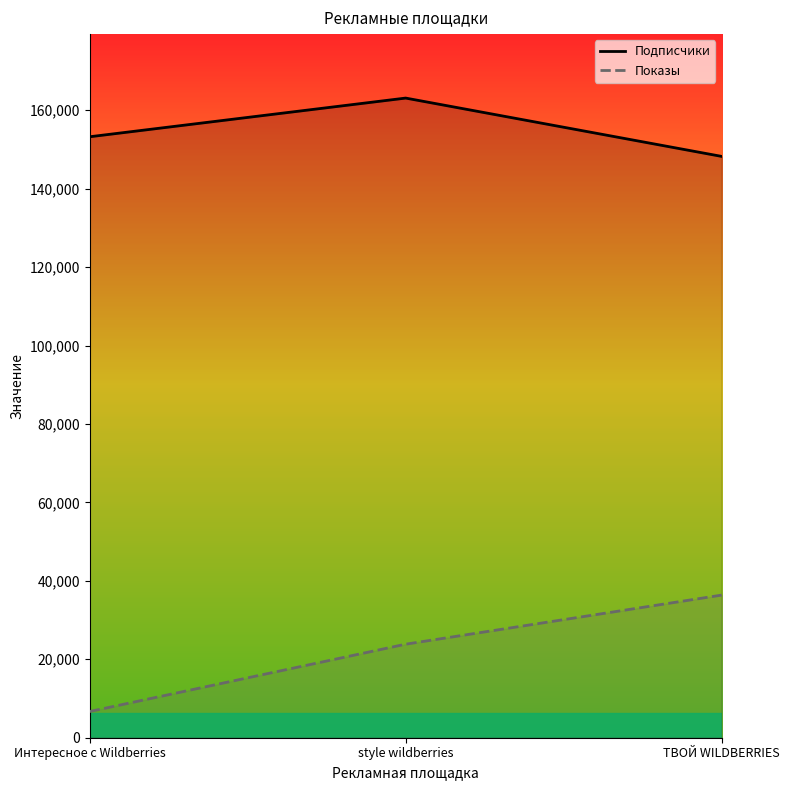

What is the sum of the Подписчики values at Интересное с Wildberries and style wildberries?

316336